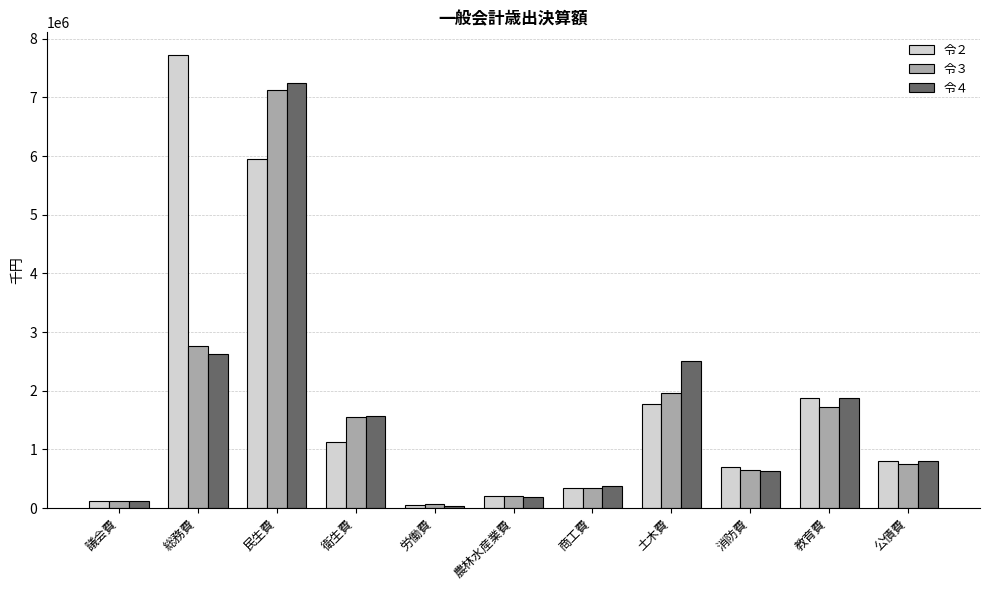

True or false: 令３ has a value of 2803648 at 教育費.

False